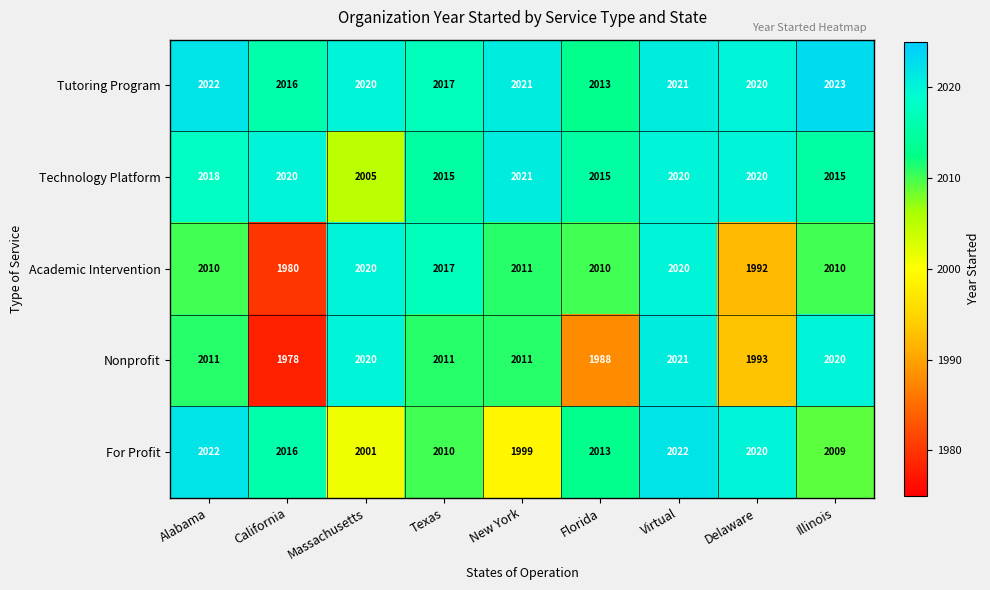

What is the difference between the maximum and second lowest values in the Academic Intervention series?

28